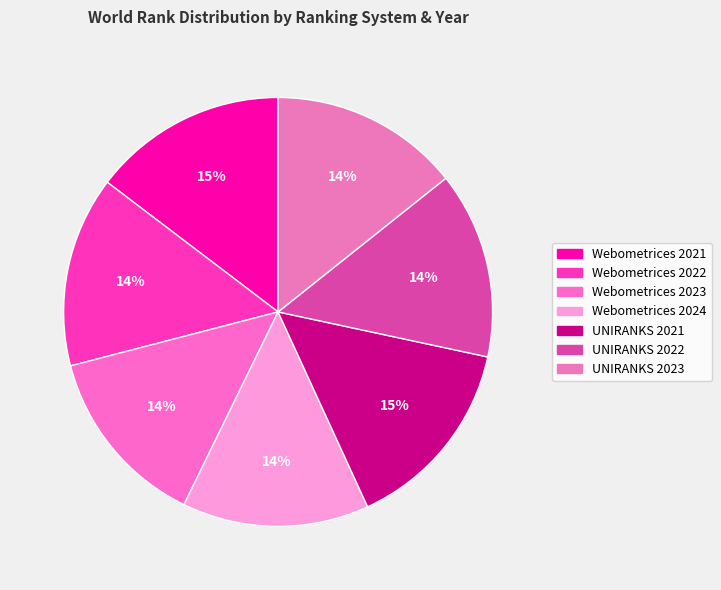

Is it true that UNIRANKS 2022 is 21% of the pie?

False